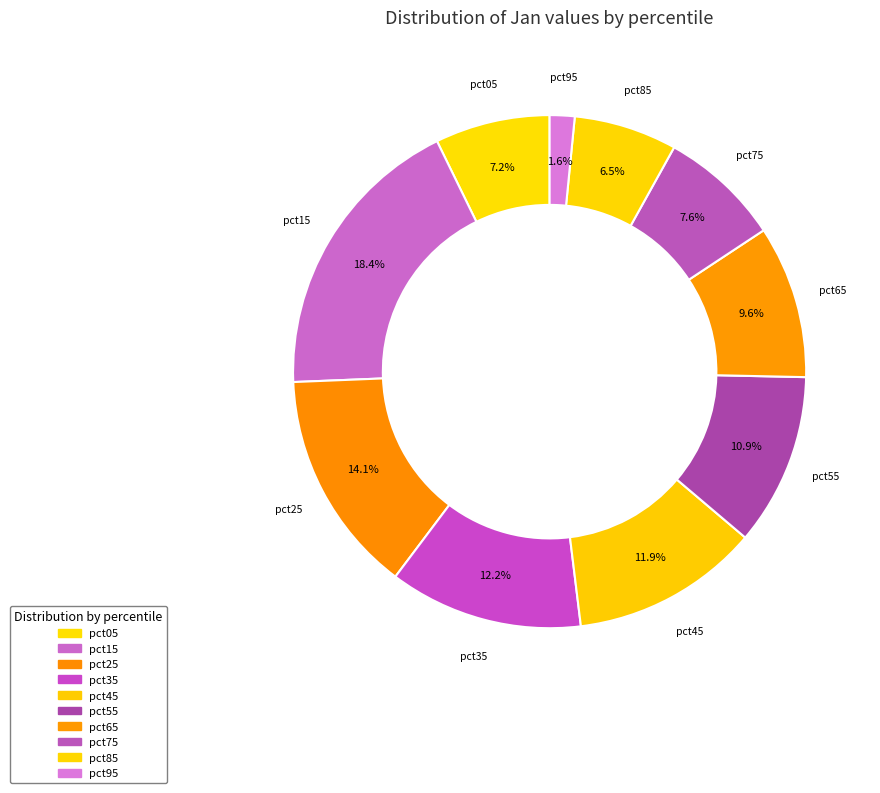

What is the total percentage of pct85 and pct15?

24.9%